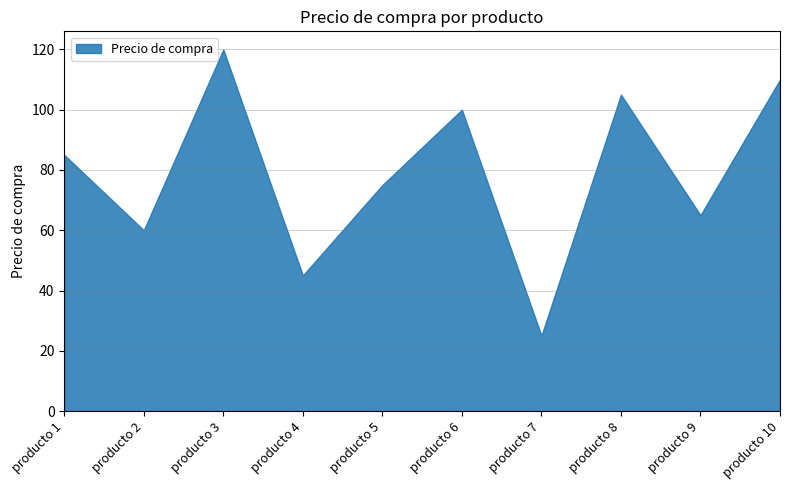

What is the value of the 7th point from the left?

25